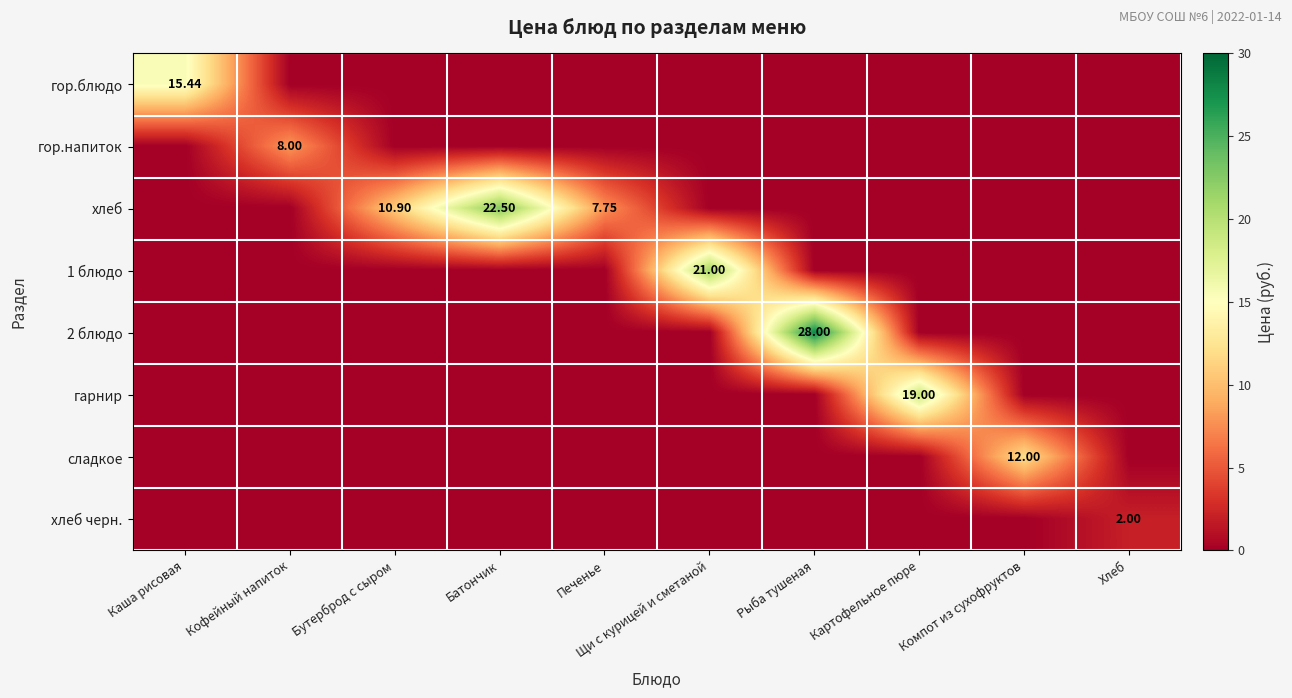

True or false: гор.блюдо has a value of 8.9 at Батончик.

False